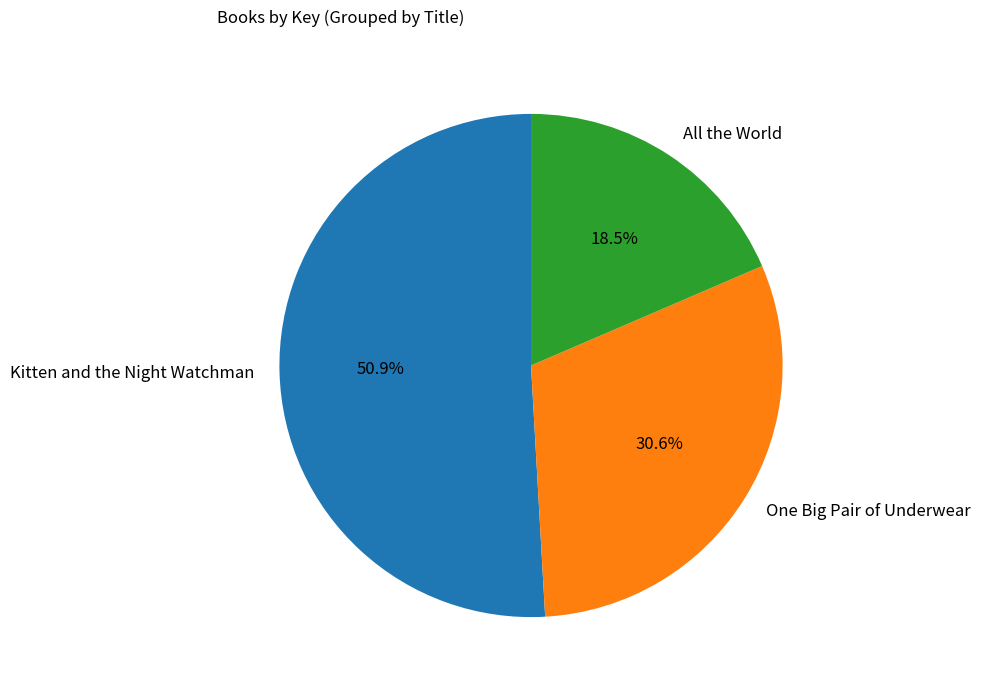

Between All the World and One Big Pair of Underwear, which is larger?

One Big Pair of Underwear